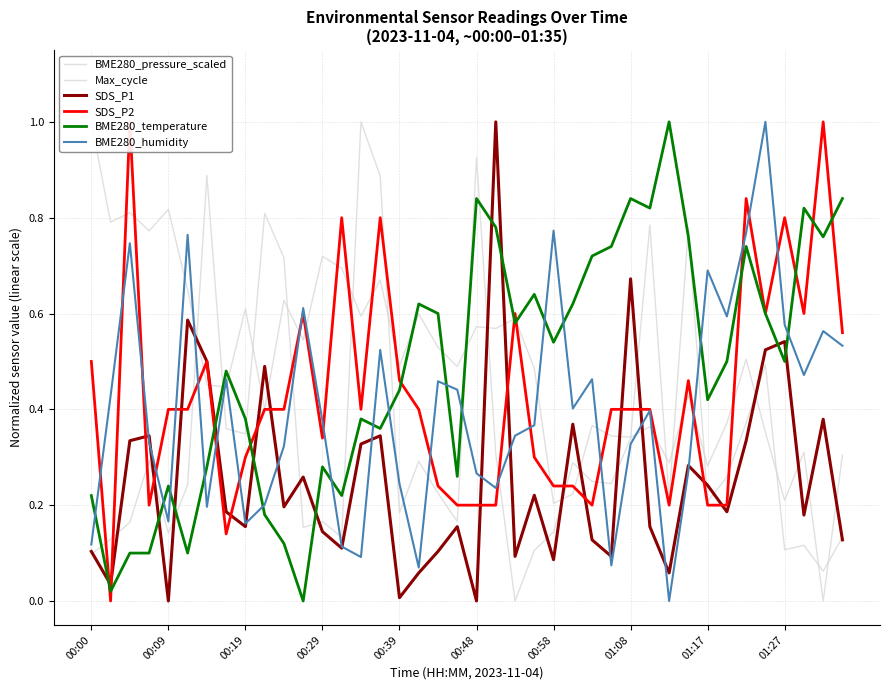

Is the value of BME280_pressure_scaled at 31 greater than the value of Max_cycle at 00:39?

Yes